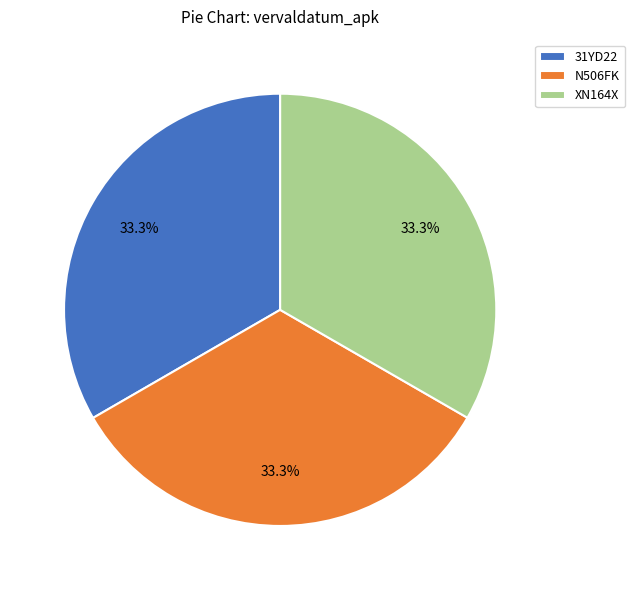

To the nearest percent, what portion does N506FK represent?

33%